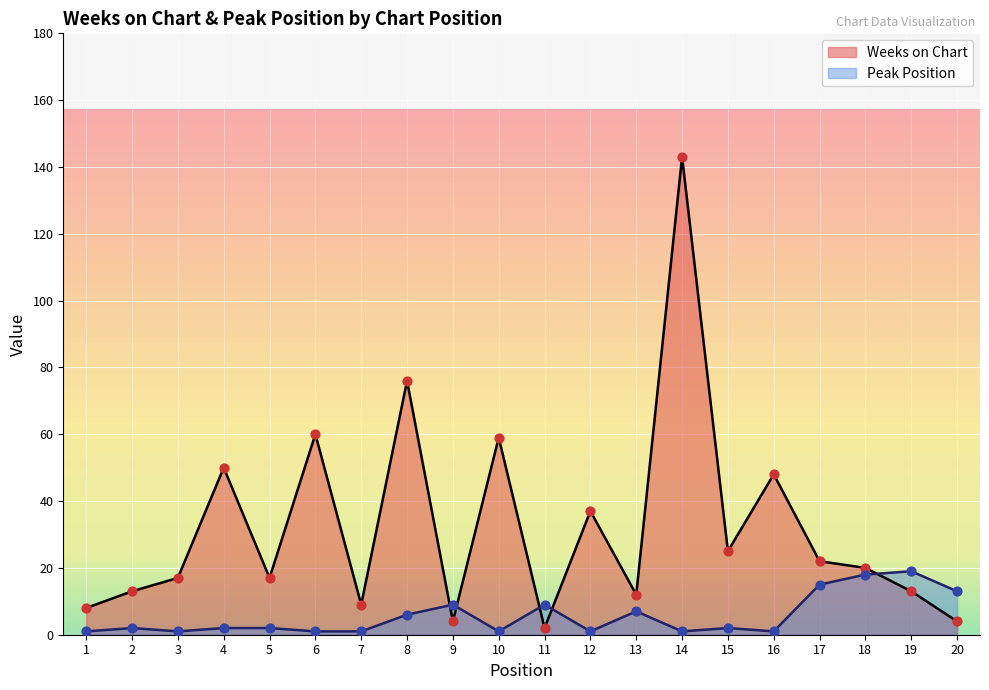

What are all the series names shown in the legend?

Weeks on Chart, Peak Position